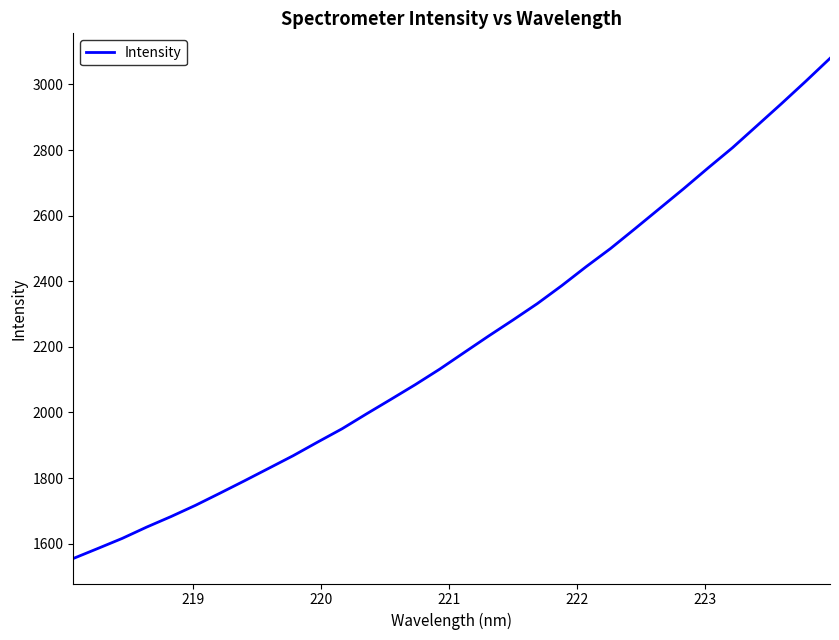

What is the difference between the maximum and minimum values?

1524.9